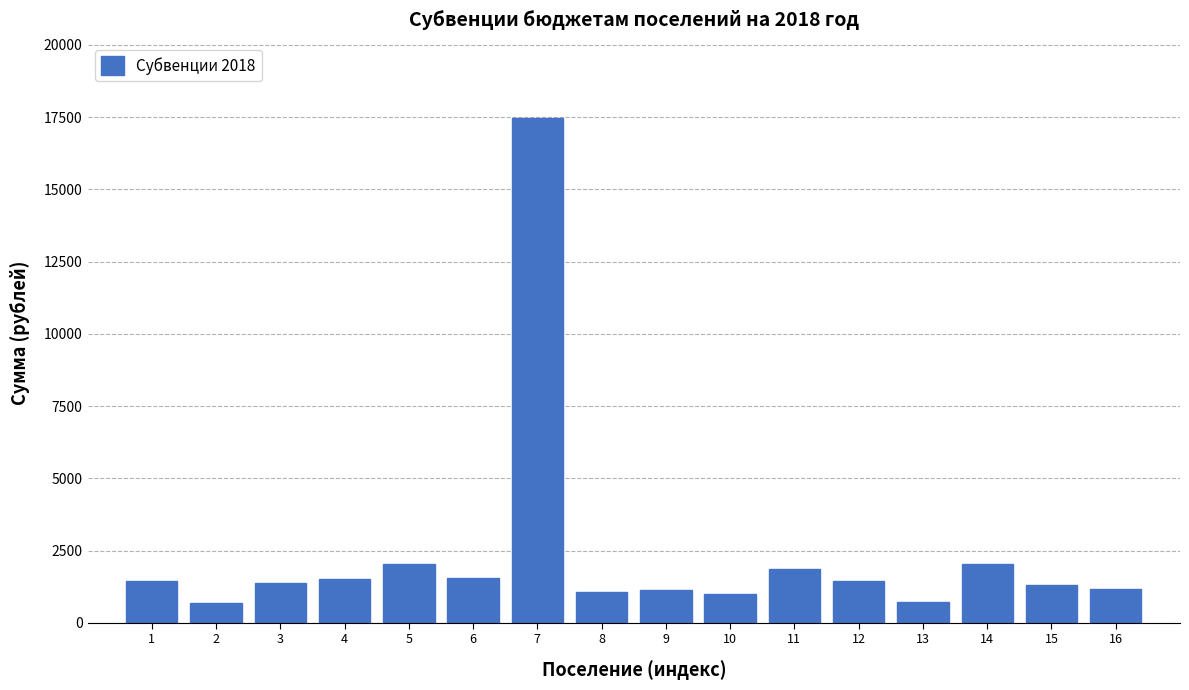

What is the ratio of the value at 5 to the value at 14?

1.0